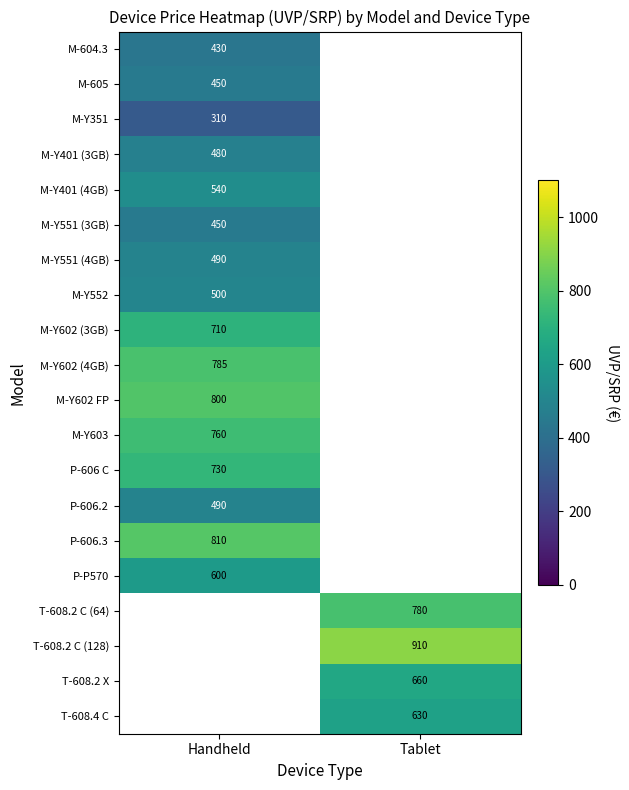

What is the minimum value for M-Y551 (3GB)?

450.0